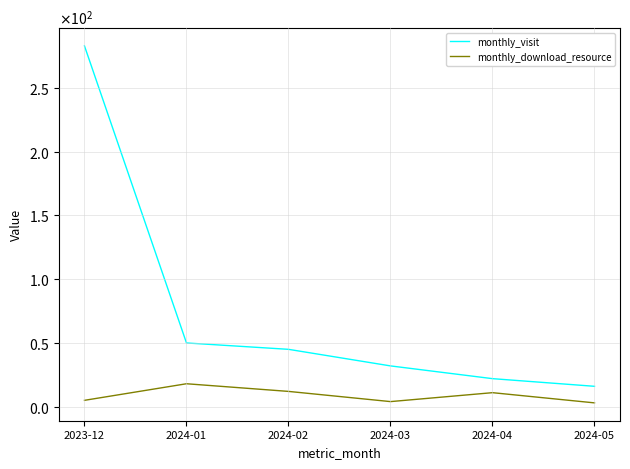

What are all the series names shown in the legend?

monthly_visit, monthly_download_resource